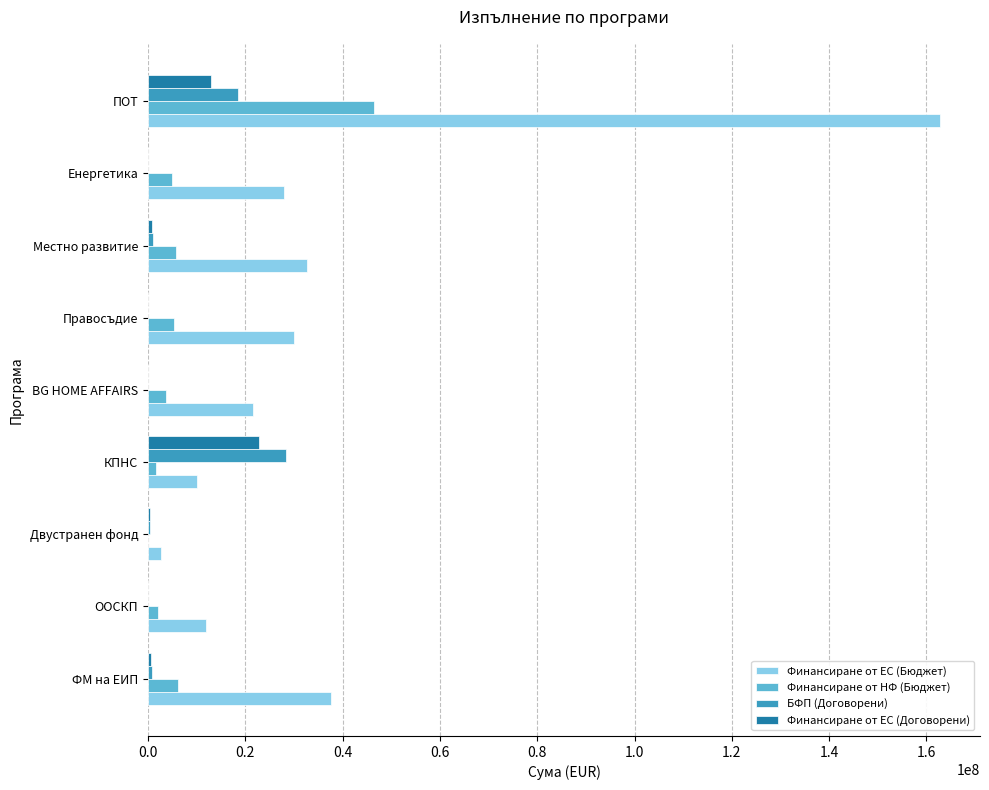

At which label does Финансиране от НФ (Бюджет) reach its peak?

ПОТ